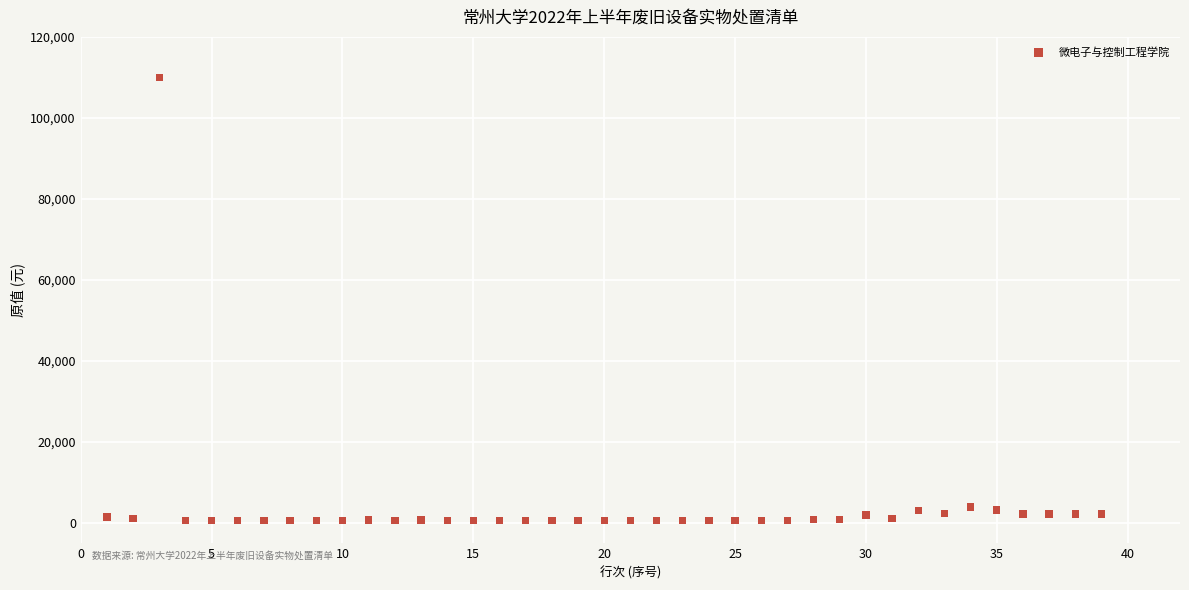

What is the range of X values (max minus min)?

38.0